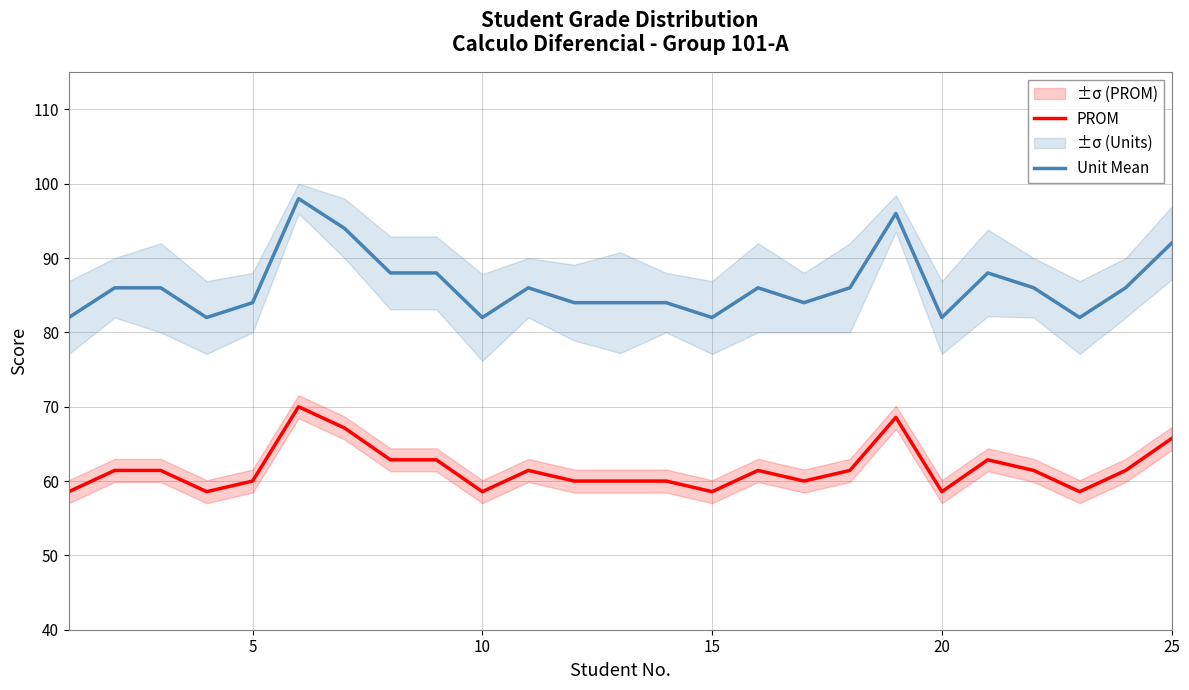

True or false: PROM and Unit Mean intersect in this chart.

False